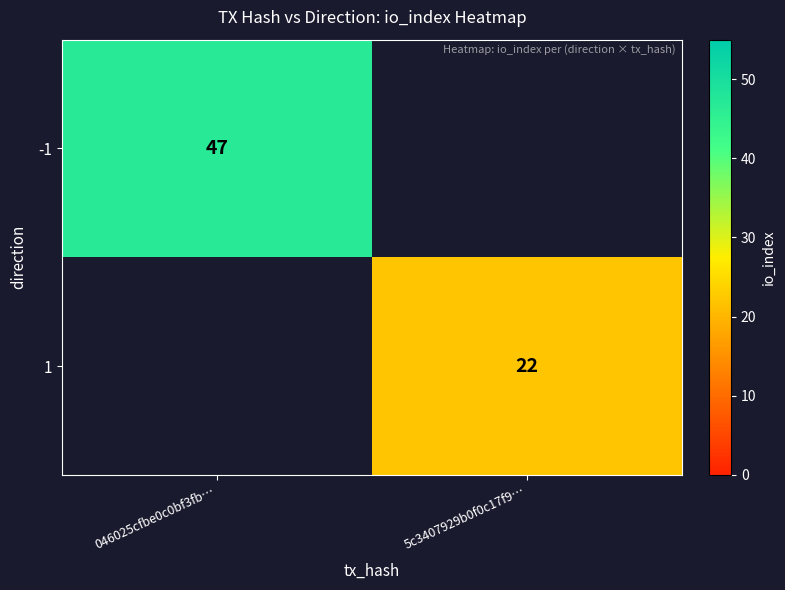

The -1 series shows 47 at 046025cfbe0c0bf3fb…. True or false?

True